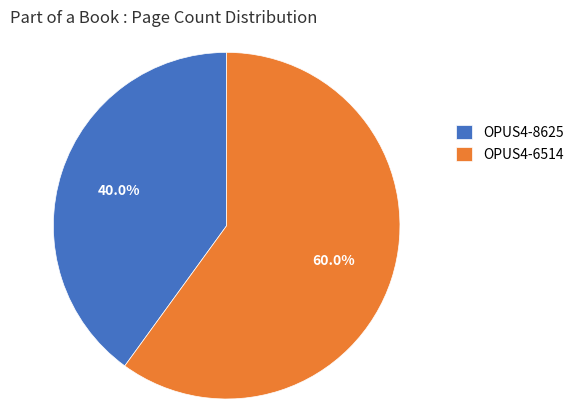

Count the number of slices in the pie.

2